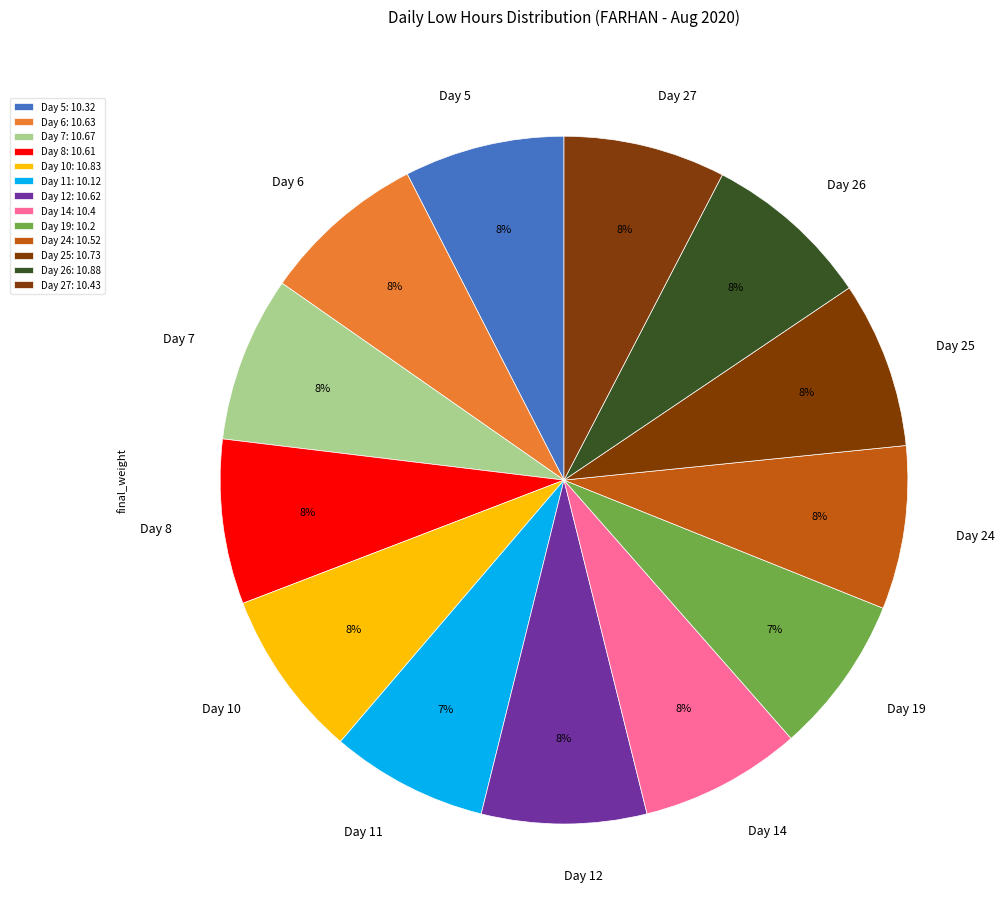

Is the sum of Day 26 and Day 25 greater than half?

No